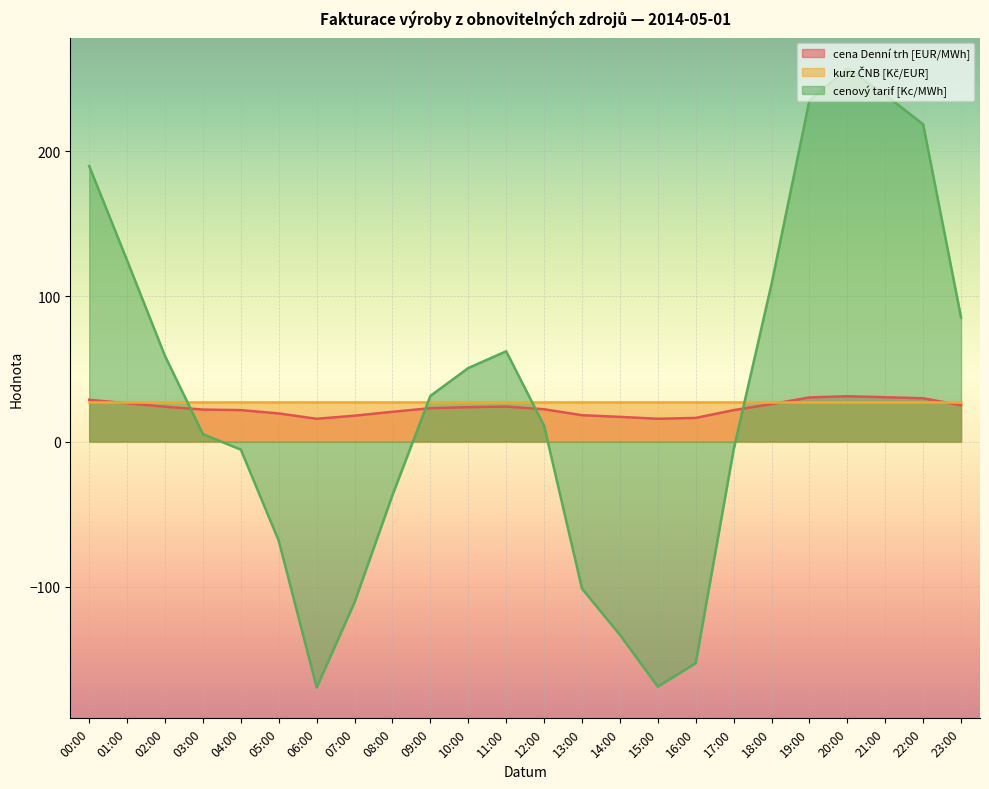

Which category has the highest value across all series?

20:00